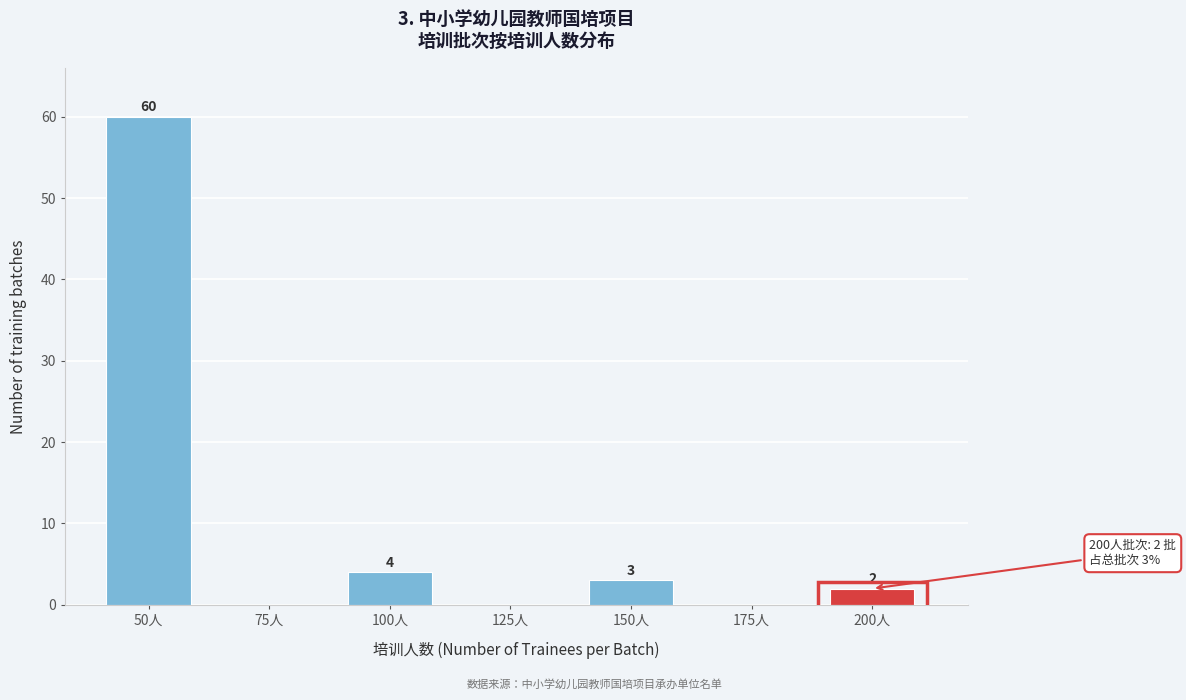

Reading left to right, extract all data points from this chart.

50人=60	75人=0	100人=4	125人=0	150人=3	175人=0	200人=2